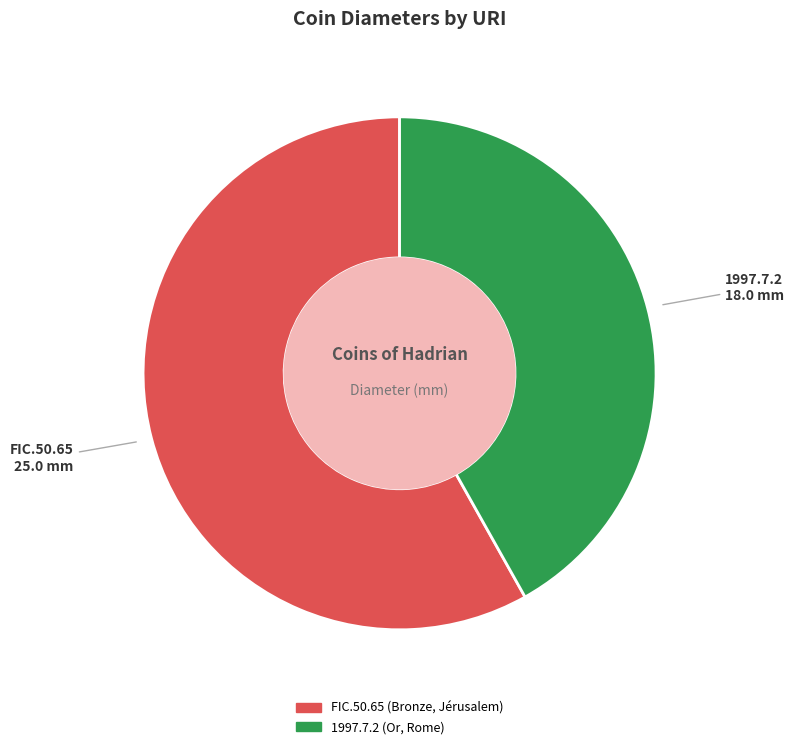

Do FIC.50.65 and 1997.7.2 together represent more than half of the pie?

Yes